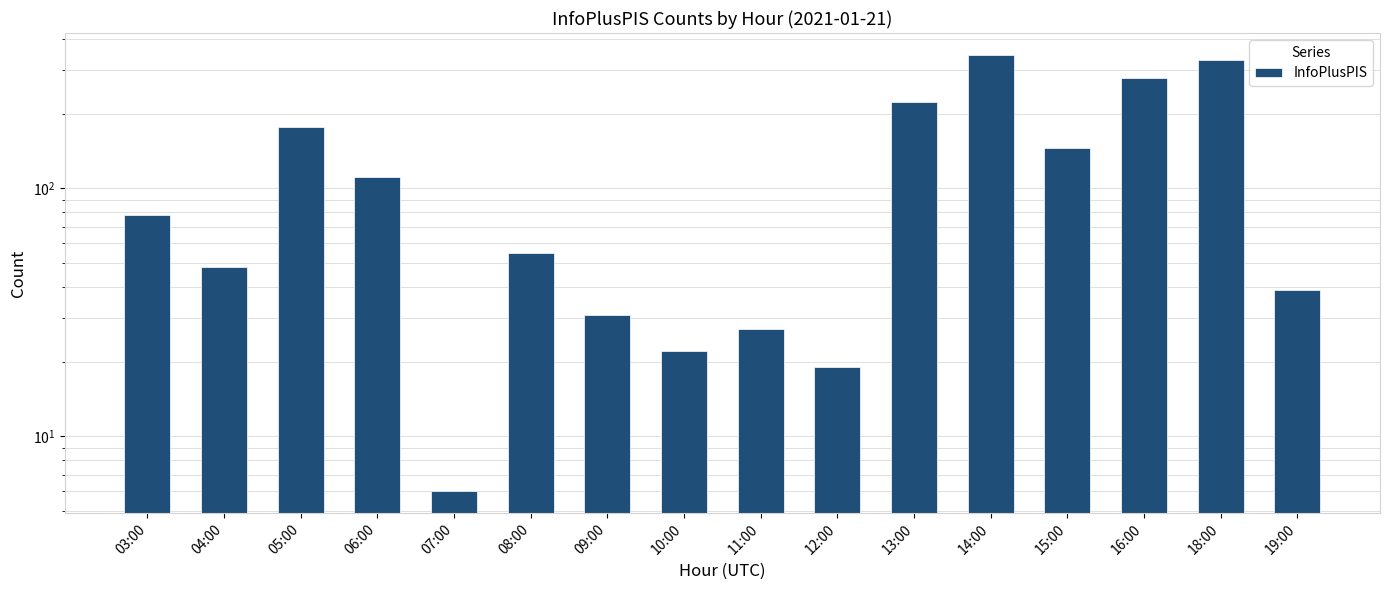

Reading left to right, transcribe all the data shown in this chart.

03:00=78	04:00=48	05:00=177	06:00=111	07:00=6	08:00=55	09:00=31	10:00=22	11:00=27	12:00=19	13:00=223	14:00=346	15:00=146	16:00=279	18:00=329	19:00=39